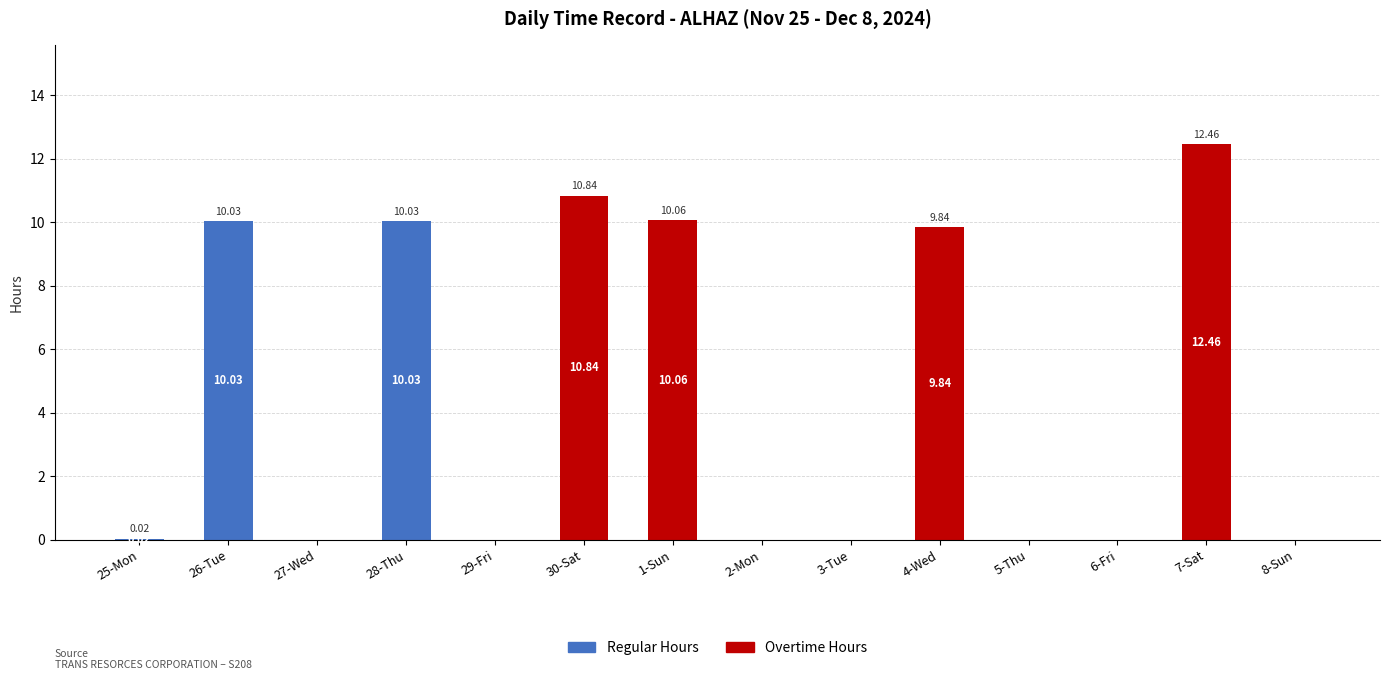

What is the sum of all Regular Hours values?

20.1